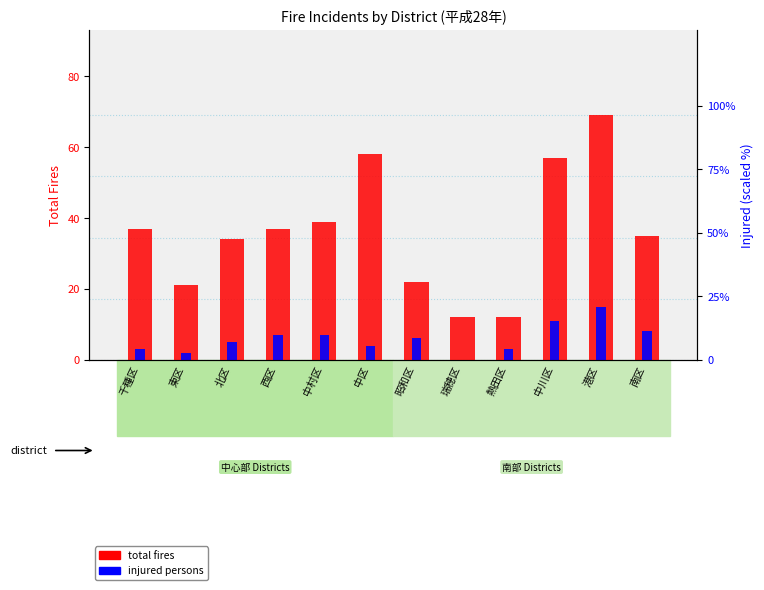

How many values in the total fires series exceed 37?

4